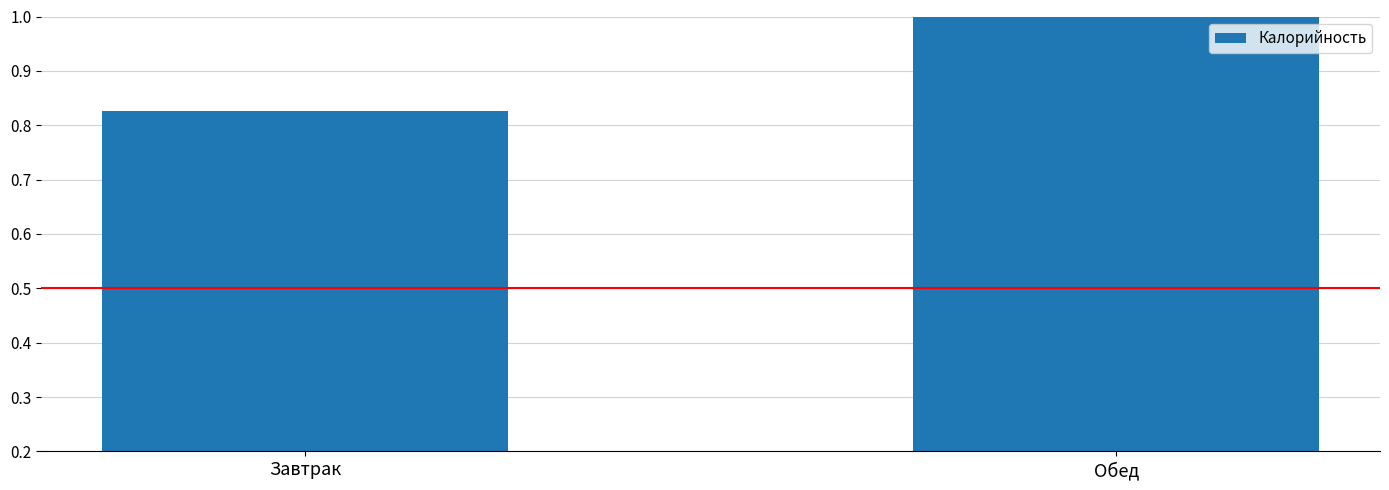

At which category does the chart reach its peak across all series?

Обед